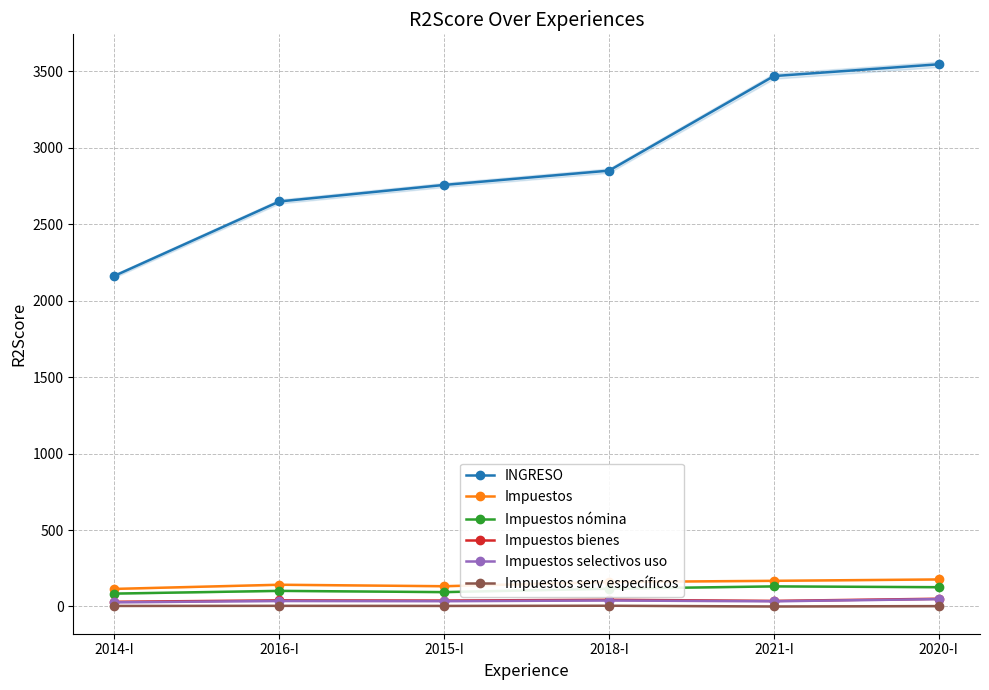

What is the spread (max minus min) of values at 2021-I?

3469.6